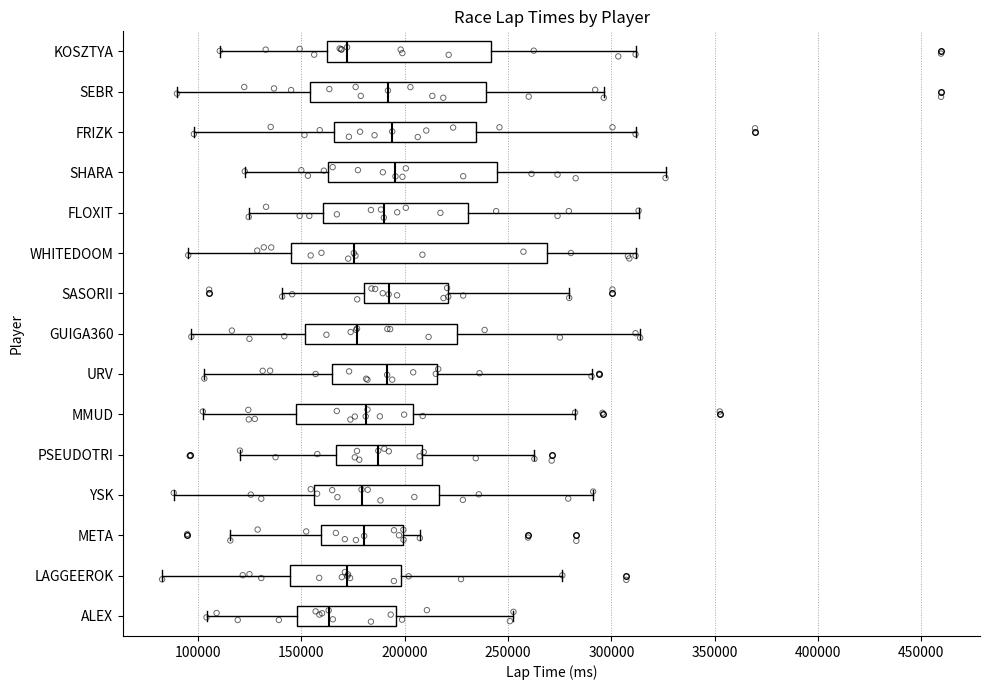

Comparing the boxes themselves (not the whiskers), which one is the widest?

WHITEDOOM